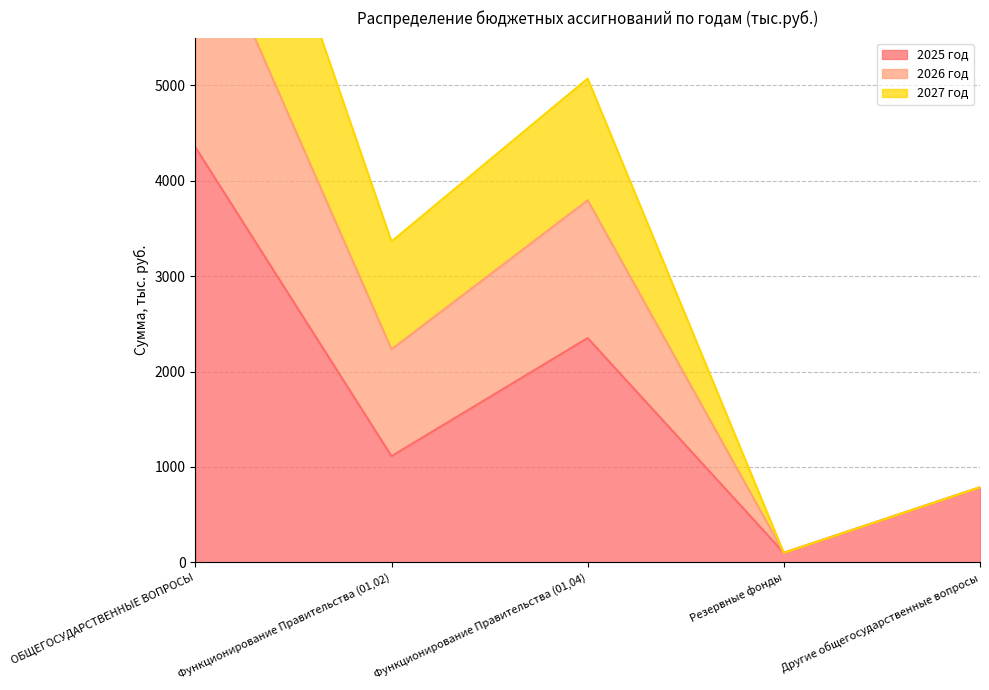

True or false: 2025 год and 2026 год intersect in this chart.

False